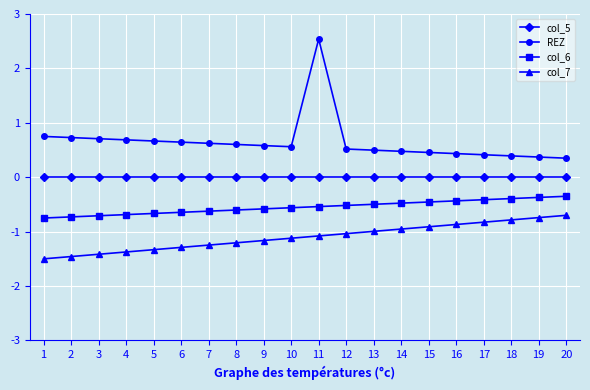

Read the REZ value at 14.

0.5